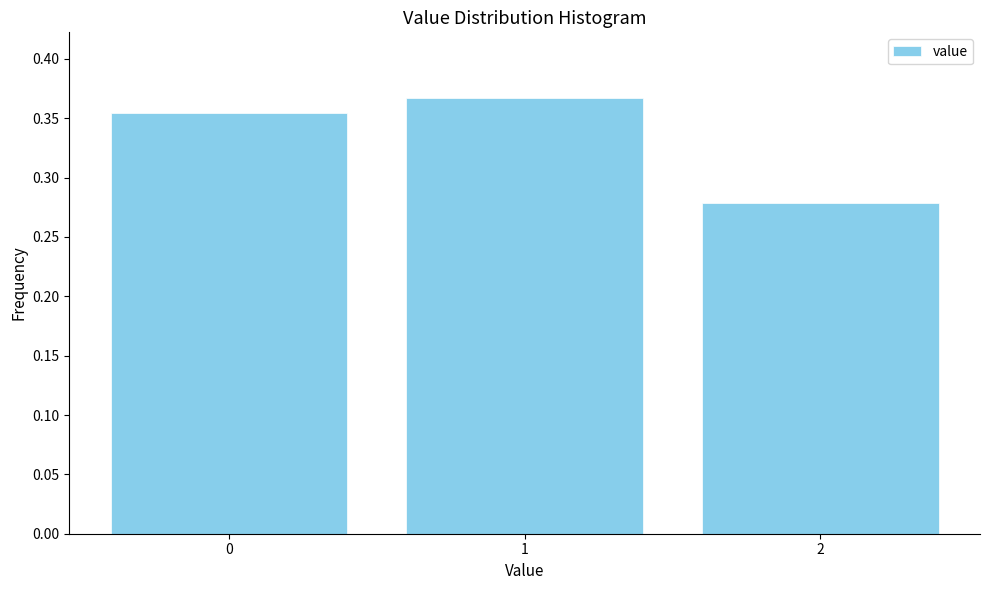

Count the values in the range 0 to 1.

3